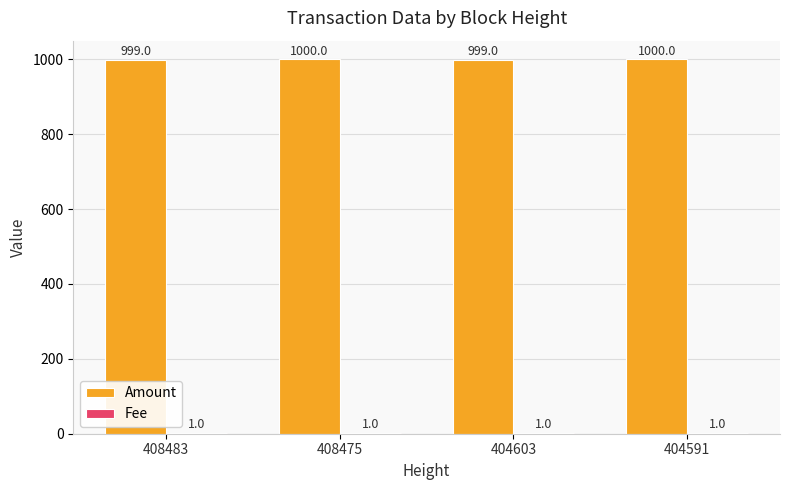

What is the sum of all Amount values?

3998